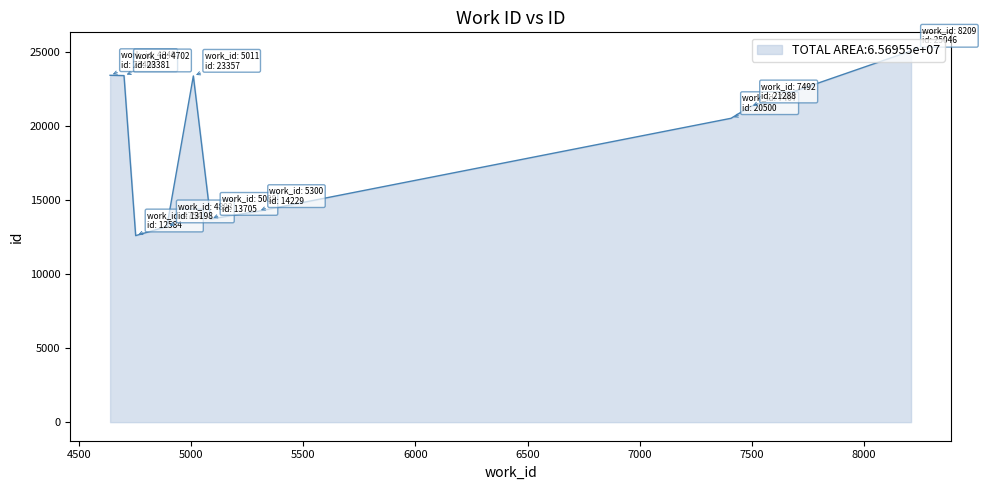

What is the greatest value displayed?

25046